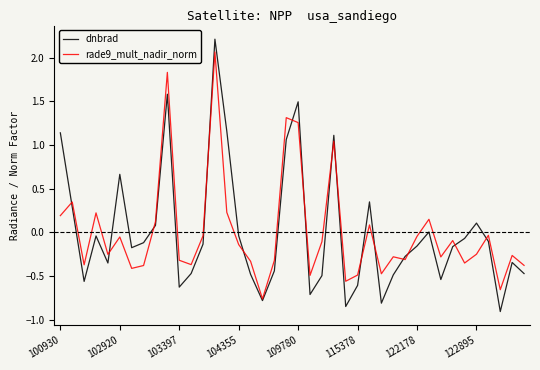

What is the highest value of the dnbrad series?

2.2